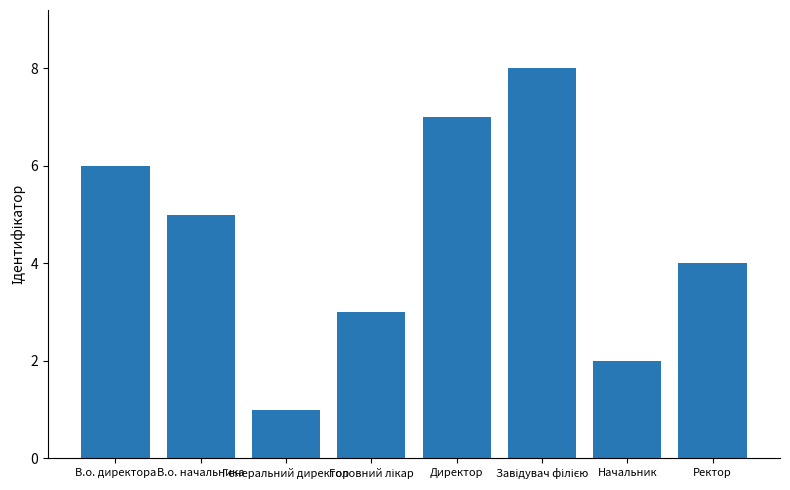

What is the difference between the maximum and minimum values?

7